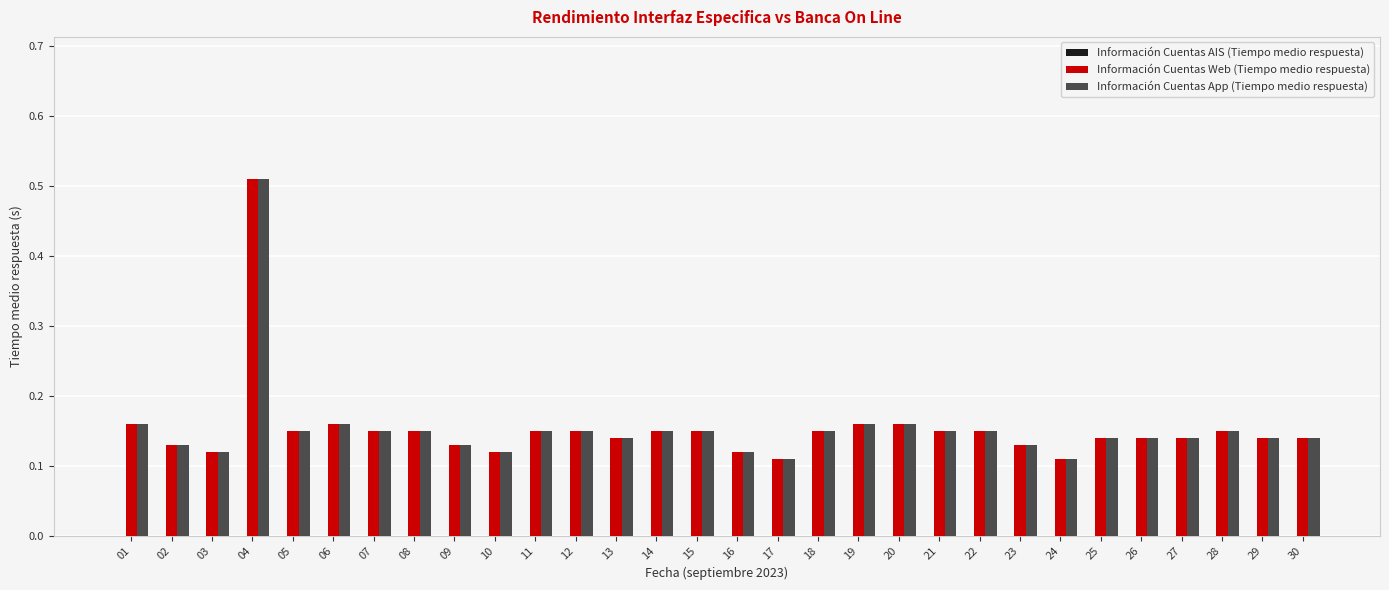

What is the sum of all Información Cuentas Web (Tiempo medio respuesta) values?

4.6